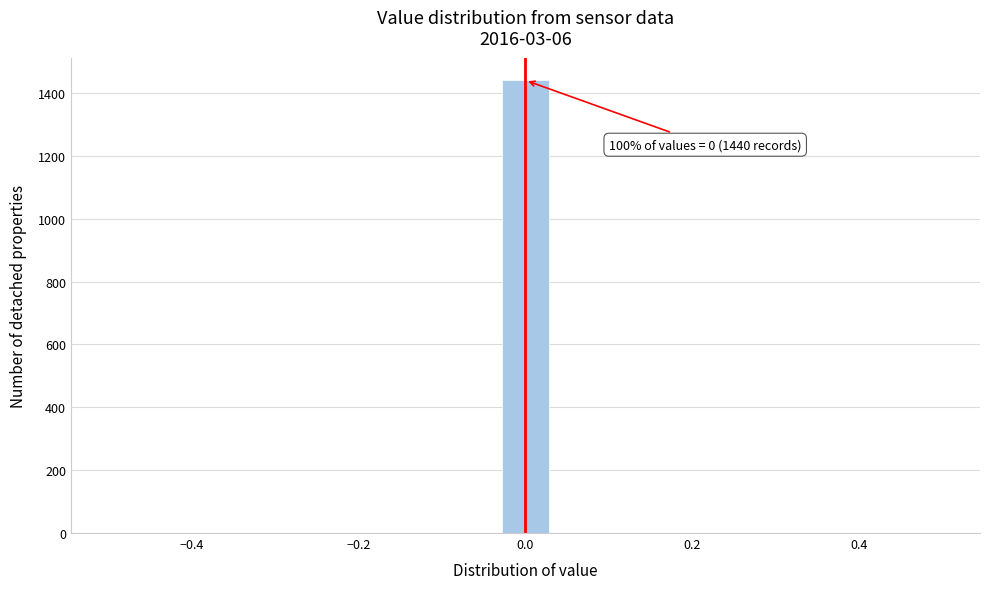

Around what value on the x-axis is the tallest bar? Give the approximate position of its centre, as read against the axis.

0.00